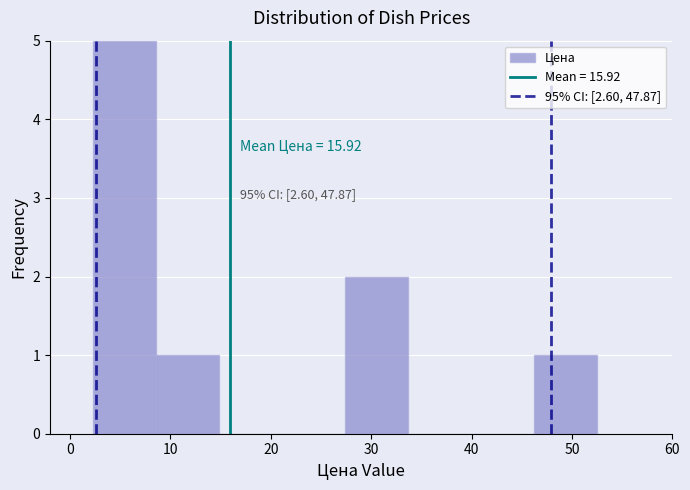

Which range on the x-axis has the tallest bar?

2 to 9